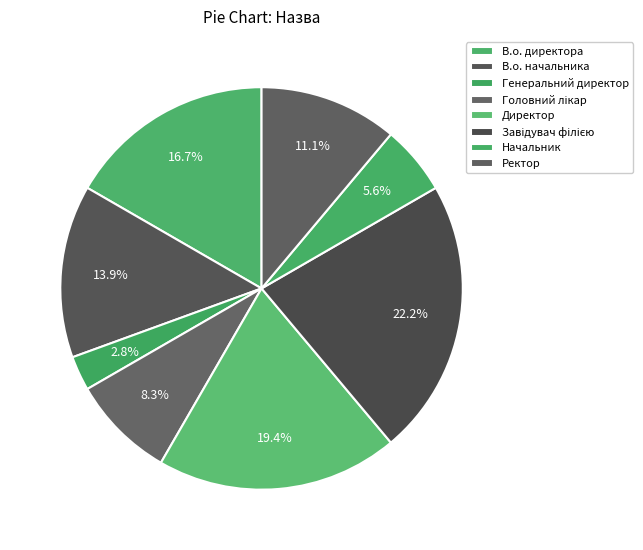

Rank the categories by value from lowest to highest.

Генеральний директор, Начальник, Головний лікар, Ректор, В.о. начальника, В.о. директора, Директор, Завідувач філією